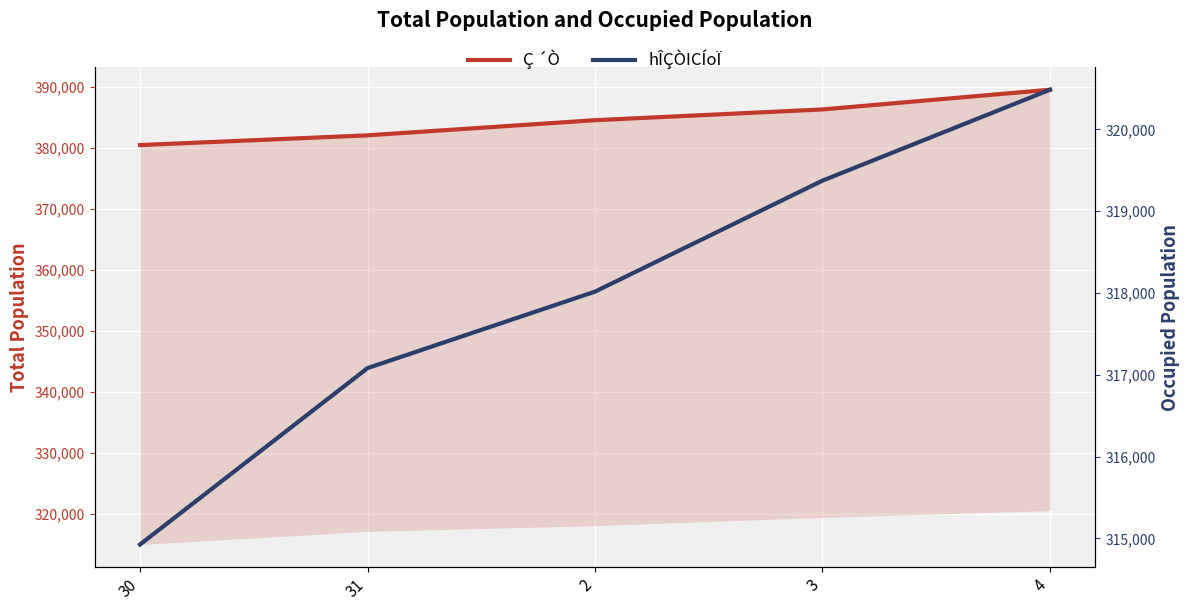

Reading right to left, extract all data points from this chart.

Ç ´Ò: 389576	386341	384576	382090	380490
hÎÇÒICÍoÏ: 320484	319373	318016	317081	314925